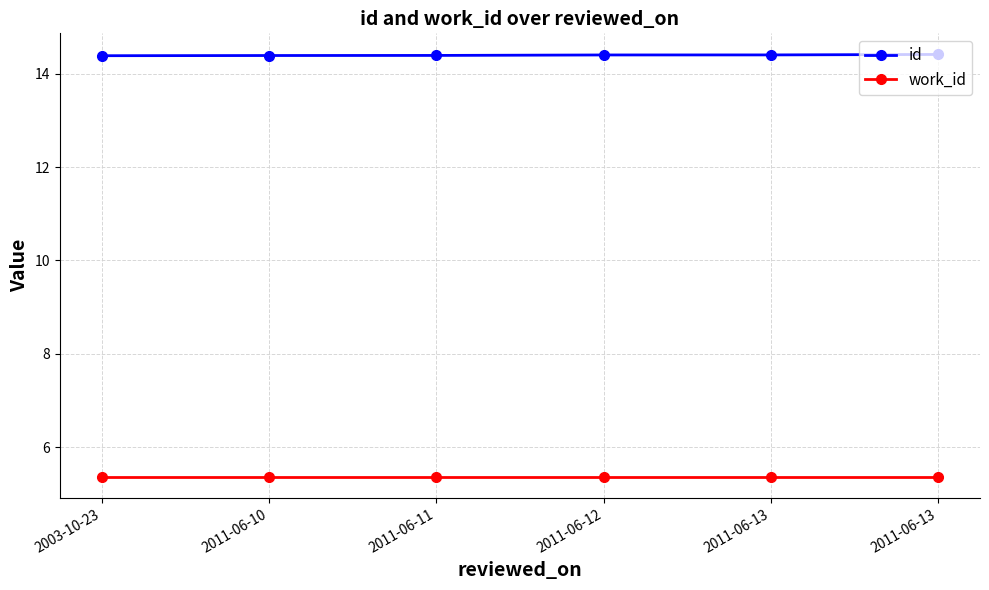

What value does the work_id series have at 2011-06-13?

5.4